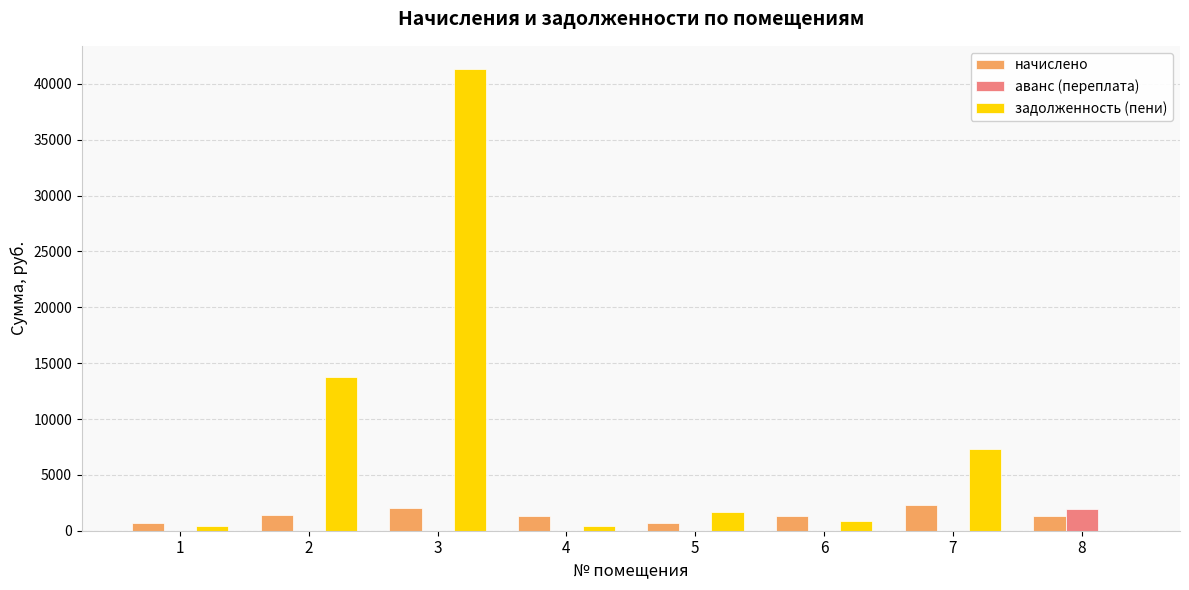

At which category is the sum across all series the highest?

3